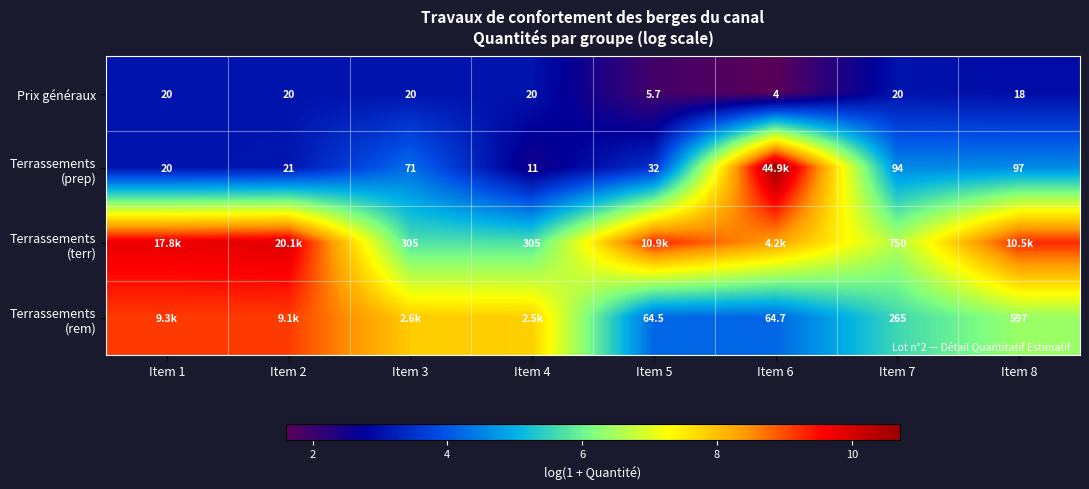

Which series has the largest total across all categories?

Terrassements (terr)